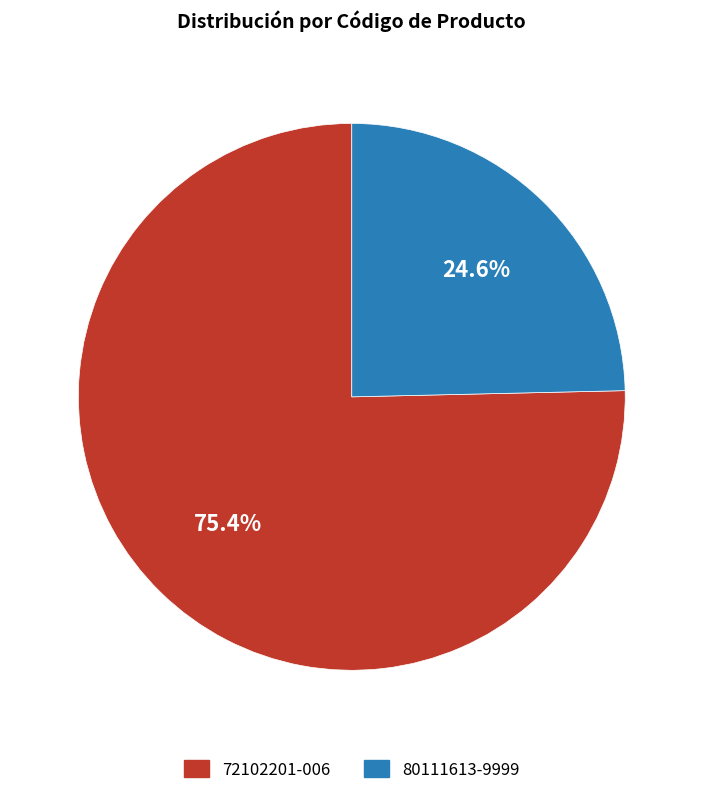

Which slice is the largest?

72102201-006